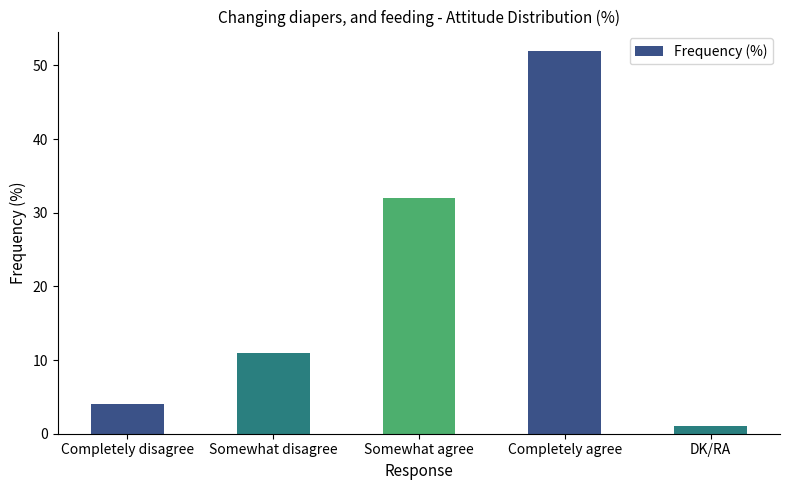

Which category has the highest value across all series?

Completely agree